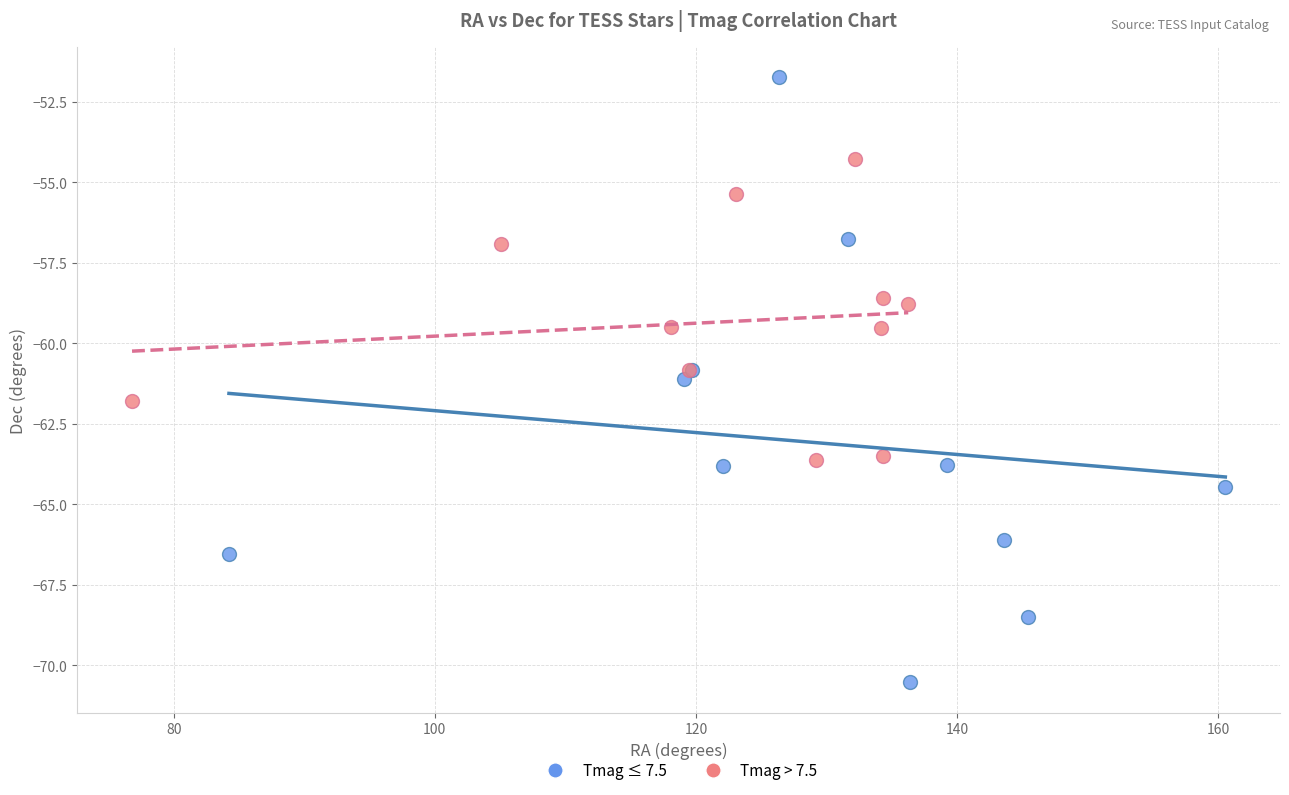

Which series reaches the maximum Y coordinate?

Tmag ≤ 7.5